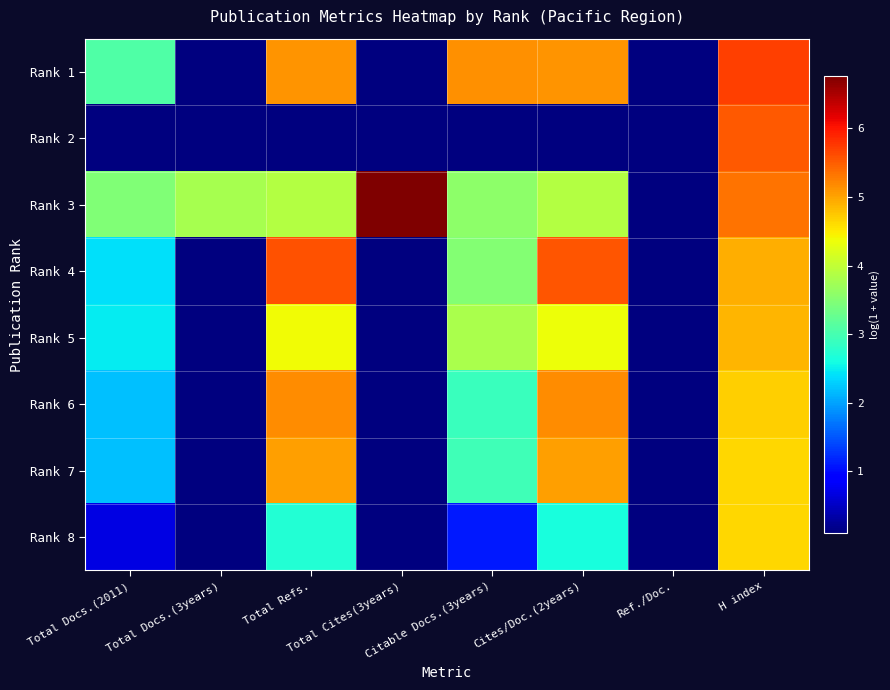

Which has a higher value, Citable Docs.(3years) or H index?

H index